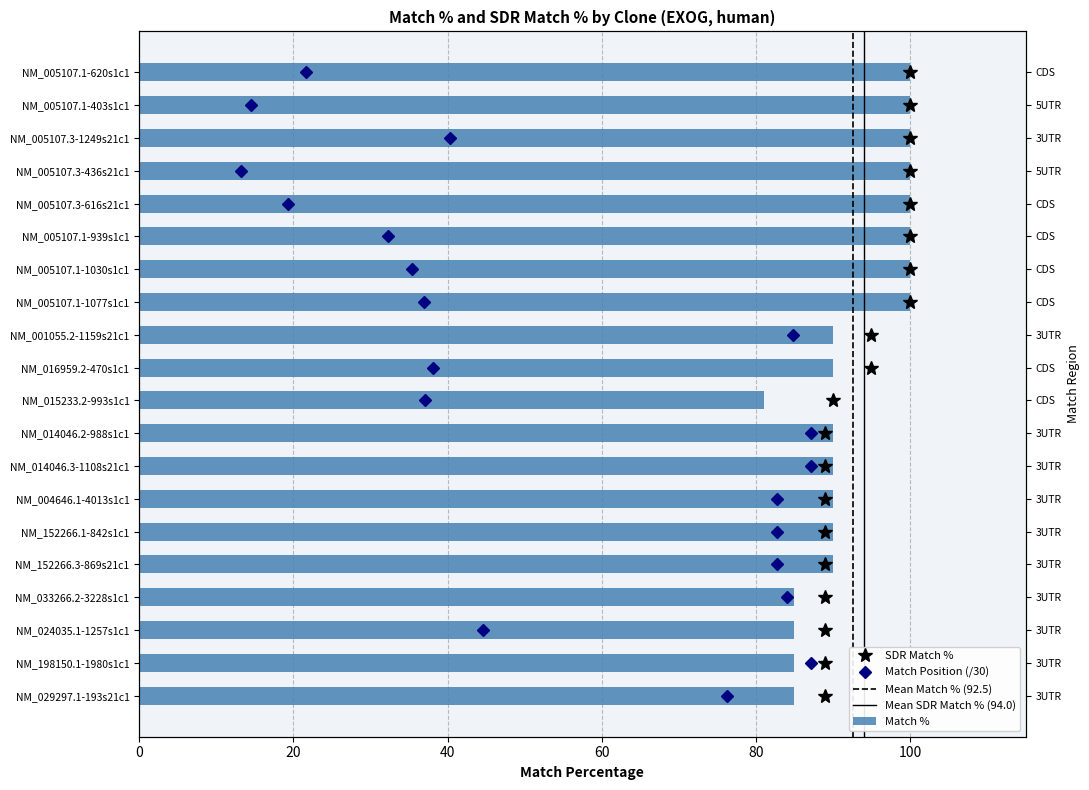

List the labels in order of value, largest first.

NM_005107.1-620s1c1, NM_005107.1-403s1c1, NM_005107.3-1249s21c1, NM_005107.3-436s21c1, NM_005107.3-616s21c1, NM_005107.1-939s1c1, NM_005107.1-1030s1c1, NM_005107.1-1077s1c1, NM_001055.2-1159s21c1, NM_016959.2-470s1c1, NM_014046.2-988s1c1, NM_014046.3-1108s21c1, NM_004646.1-4013s1c1, NM_152266.1-842s1c1, NM_152266.3-869s21c1, NM_033266.2-3228s1c1, NM_024035.1-1257s1c1, NM_198150.1-1980s1c1, NM_029297.1-193s21c1, NM_015233.2-993s1c1